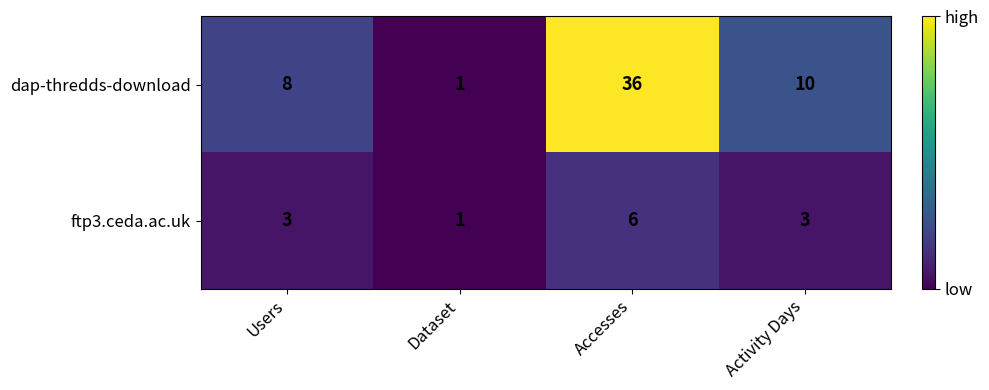

Count the ftp3.ceda.ac.uk values in the range 3 to 6.

3